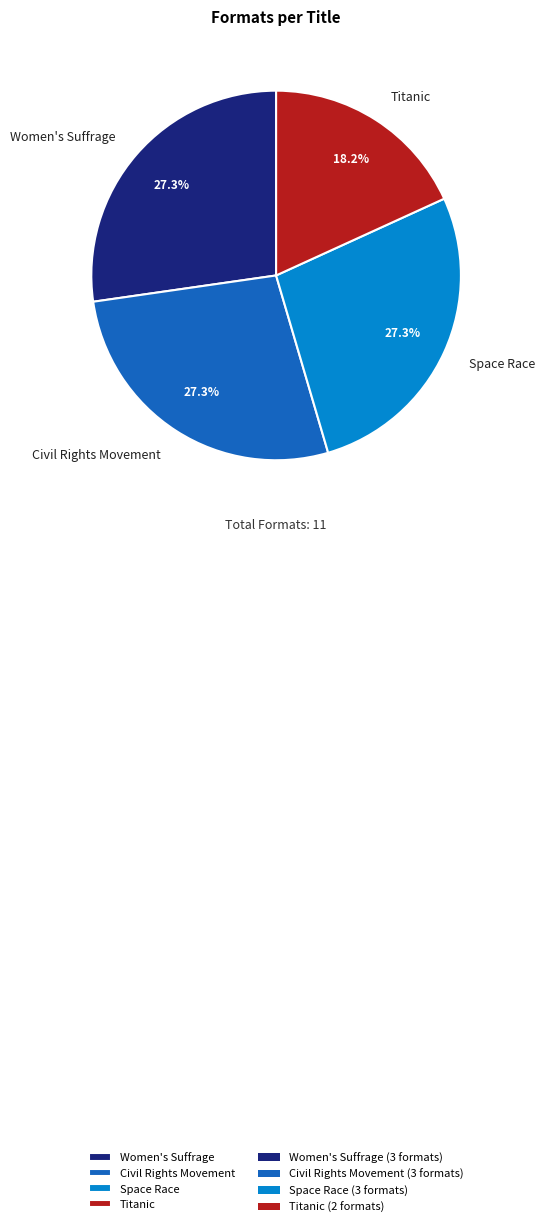

What is the smallest slice in the pie chart?

Titanic